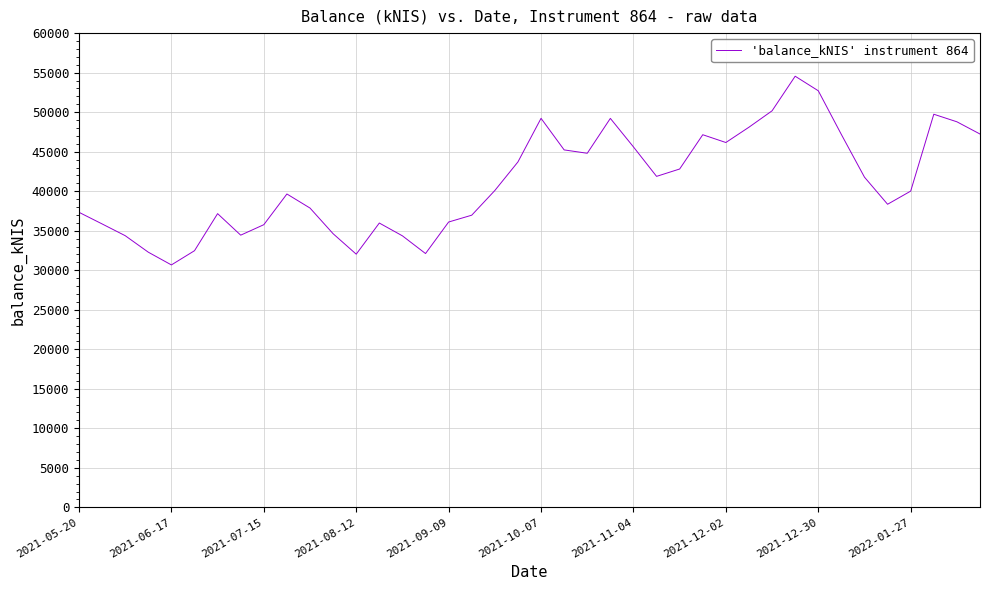

What is the maximum value shown in the chart?

54551.7